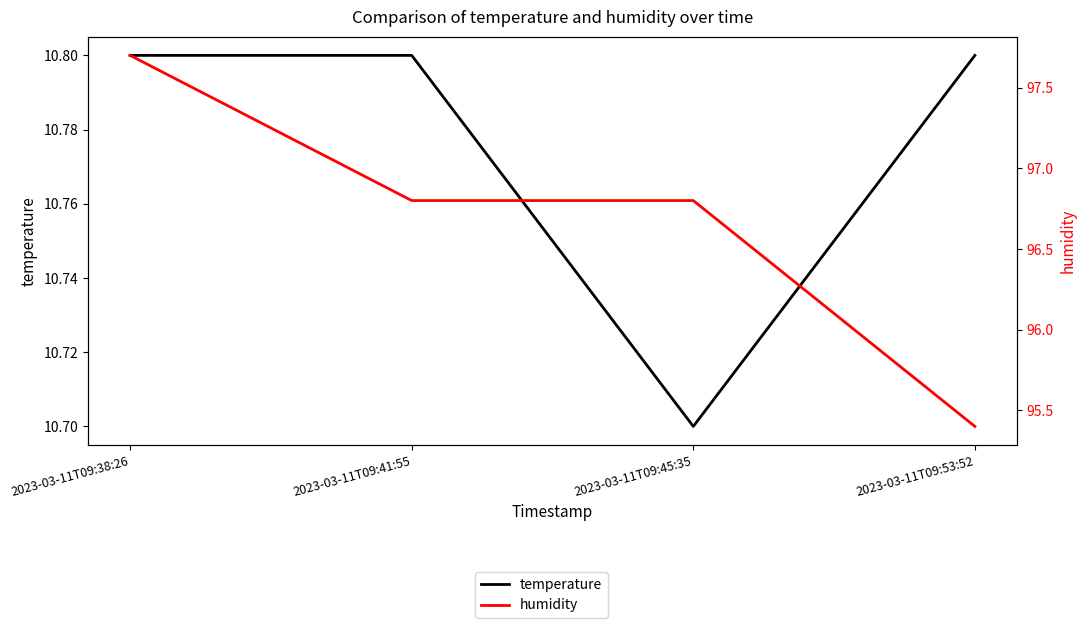

What is the difference between the second highest and minimum values in the temperature series?

0.1